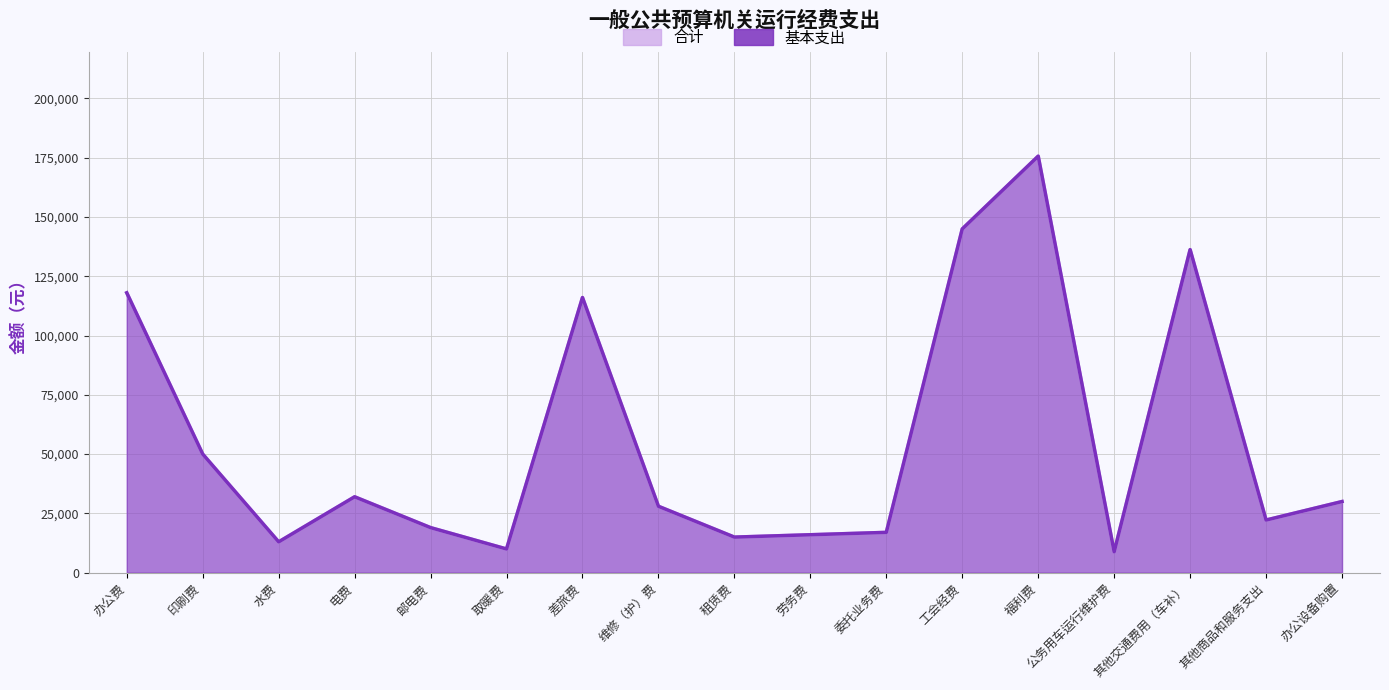

What is the label of the 7th point from the right?

委托业务费